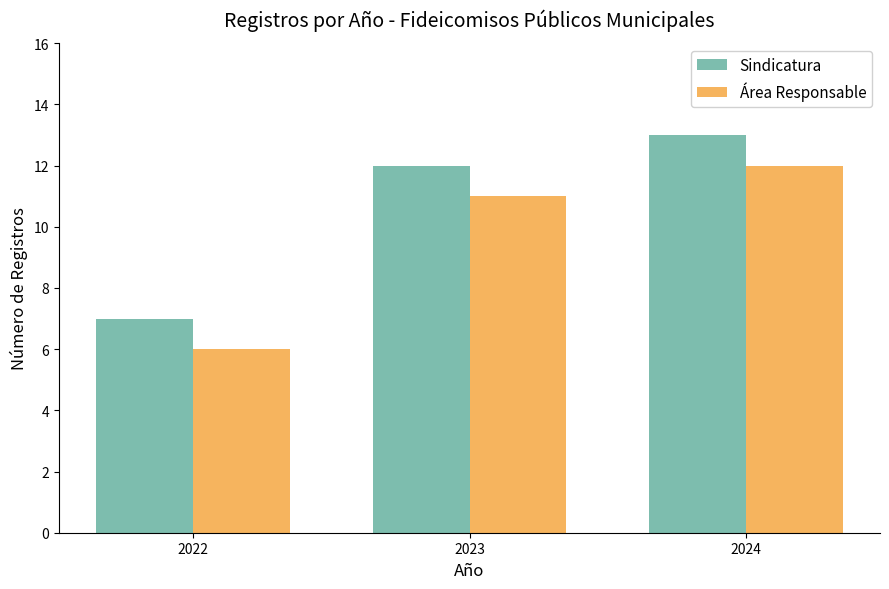

Rank the series at 2024 from lowest to highest value.

Área Responsable, Sindicatura